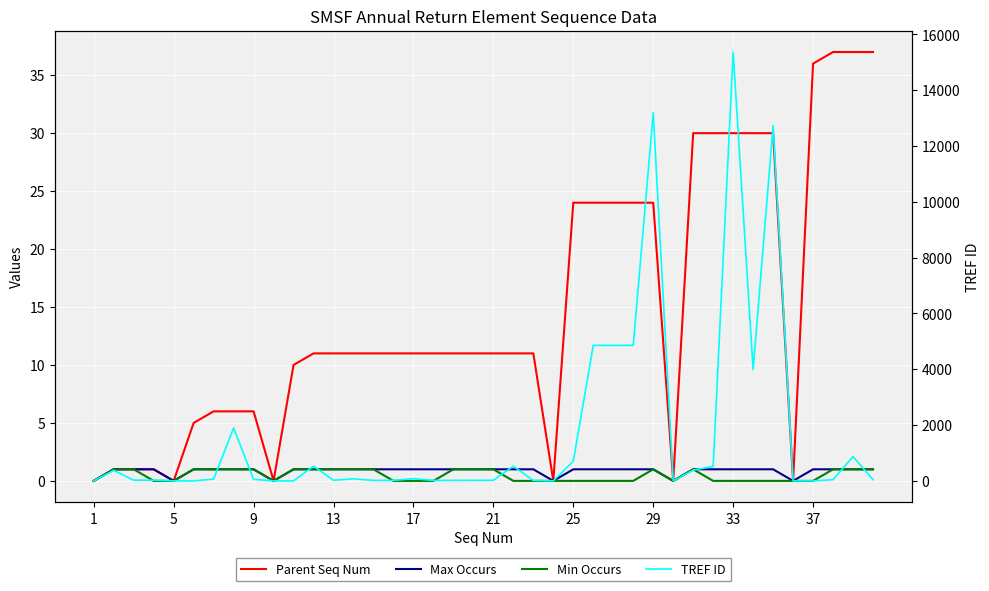

True or false: TREF ID has a value of 75 at 13.

True